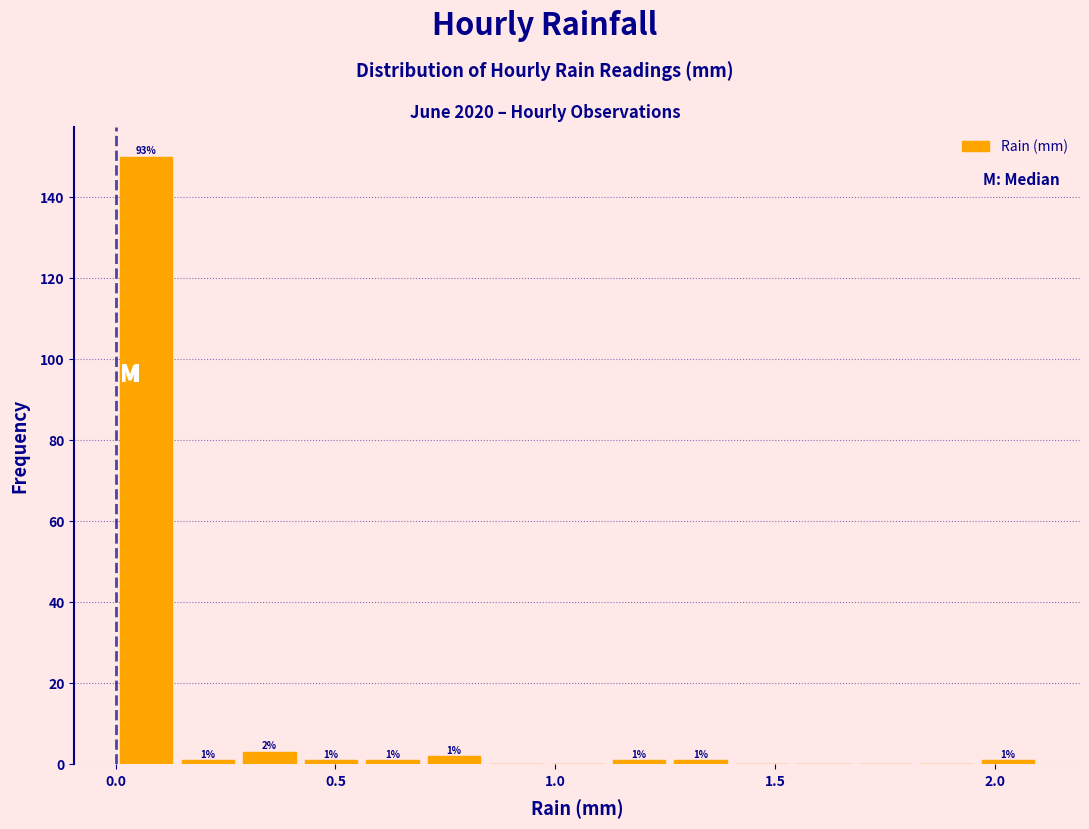

Read against the x-axis, roughly where is the centre of the tallest bar?

0.05